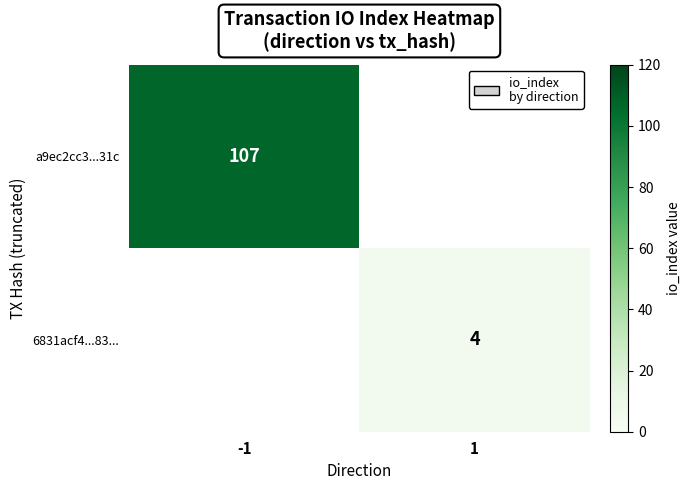

At how many categories does at least one series exceed 40?

1